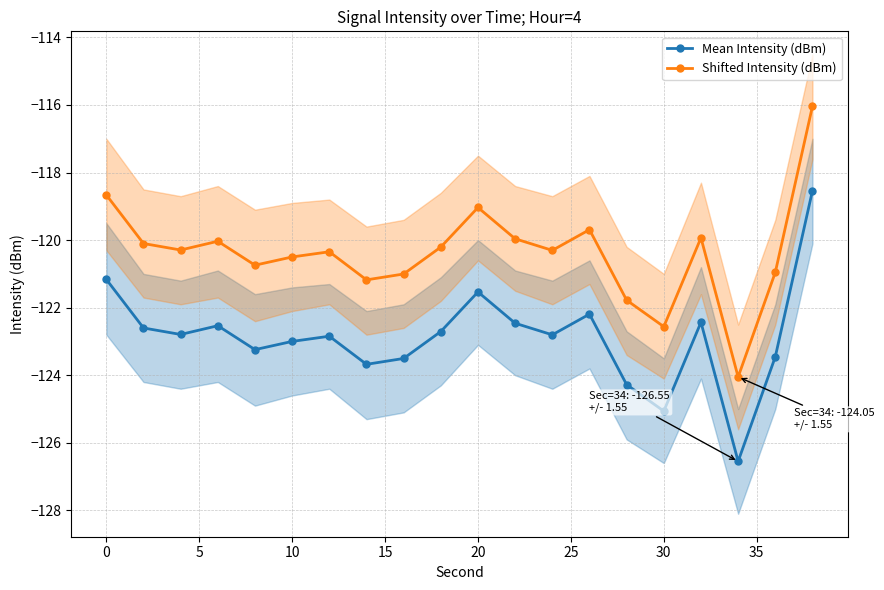

What are all the series names shown in the legend?

Mean Intensity (dBm), Shifted Intensity (dBm)